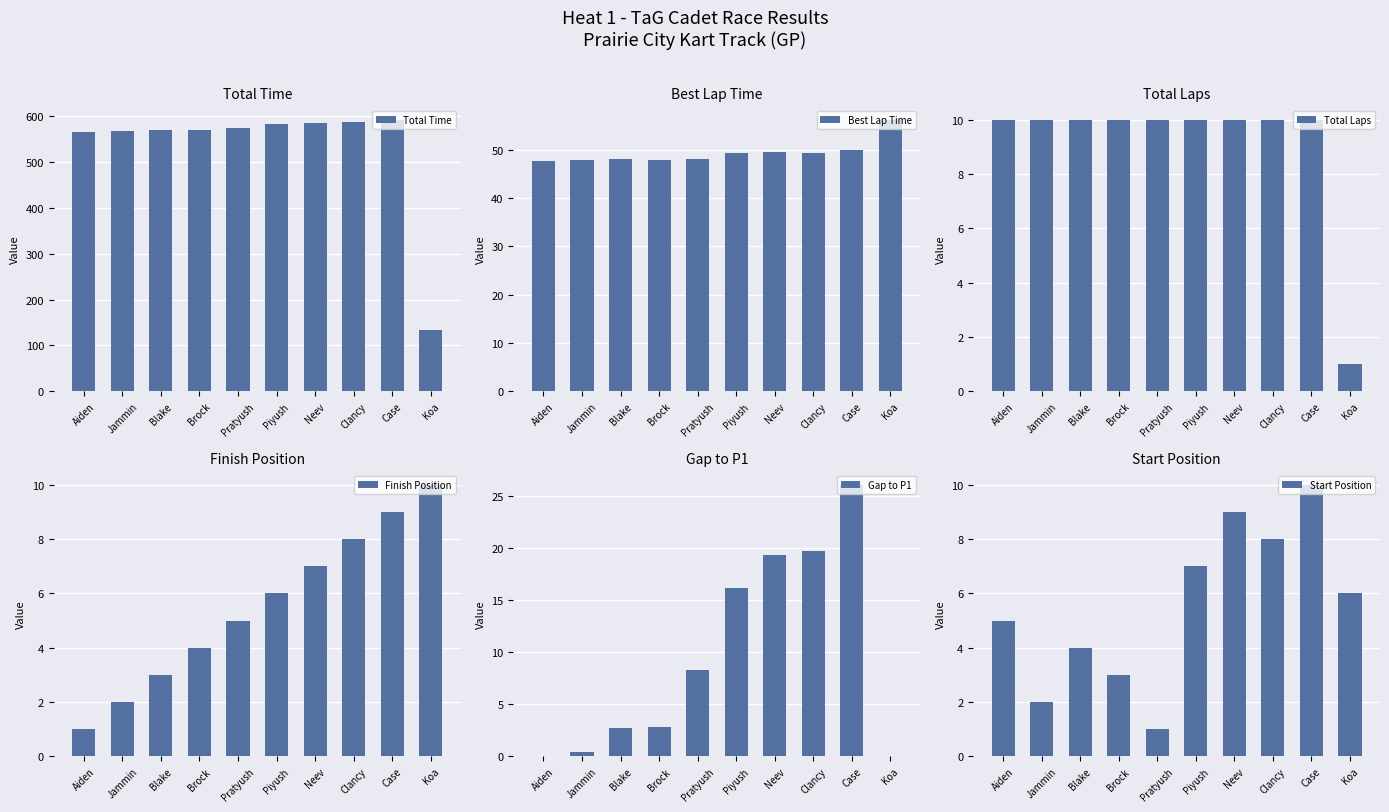

Reading left to right, extract all data points from this chart.

Total Time: Aiden=566.1	Jammin=566.5	Blake=568.8	Brock=568.9	Pratyush=574.4	Piyush=582.3	Neev=585.4	Clancy=585.8	Case=592.2	Koa=134.0
Best Lap Time: Aiden=47.7	Jammin=47.8	Blake=48.0	Brock=47.9	Pratyush=48.1	Piyush=49.3	Neev=49.5	Clancy=49.3	Case=49.9	Koa=56.2
Total Laps: Aiden=10.0	Jammin=10.0	Blake=10.0	Brock=10.0	Pratyush=10.0	Piyush=10.0	Neev=10.0	Clancy=10.0	Case=10.0	Koa=1.0
Finish Position: Aiden=1.0	Jammin=2.0	Blake=3.0	Brock=4.0	Pratyush=5.0	Piyush=6.0	Neev=7.0	Clancy=8.0	Case=9.0	Koa=10.0
Gap to P1: Aiden=0.0	Jammin=0.4	Blake=2.7	Brock=2.8	Pratyush=8.3	Piyush=16.2	Neev=19.3	Clancy=19.7	Case=26.1	Koa=0.0
Start Position: Aiden=5.0	Jammin=2.0	Blake=4.0	Brock=3.0	Pratyush=1.0	Piyush=7.0	Neev=9.0	Clancy=8.0	Case=10.0	Koa=6.0